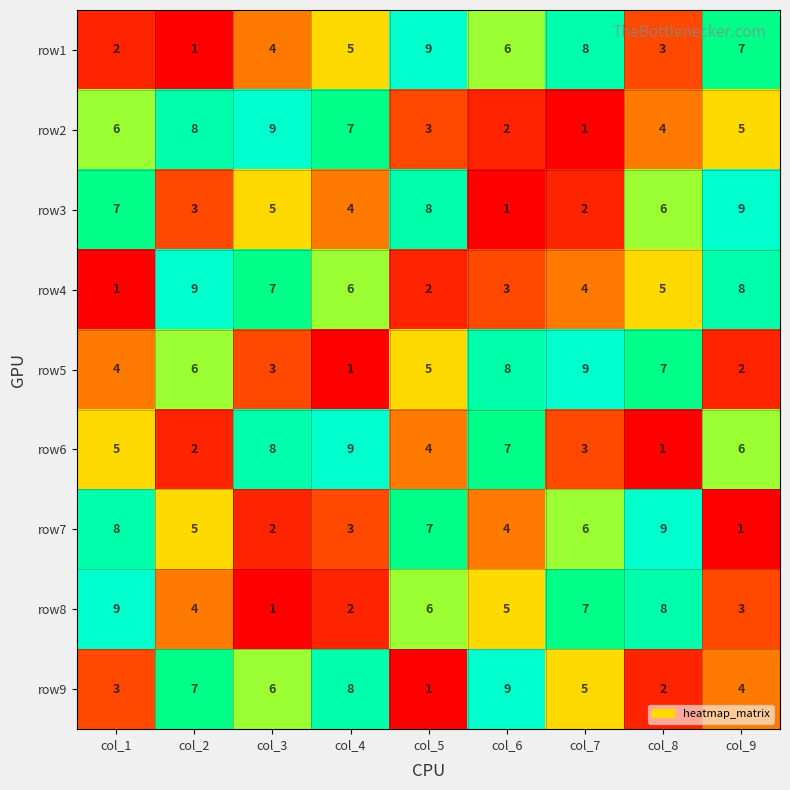

At how many categories does at least one series exceed 2?

9